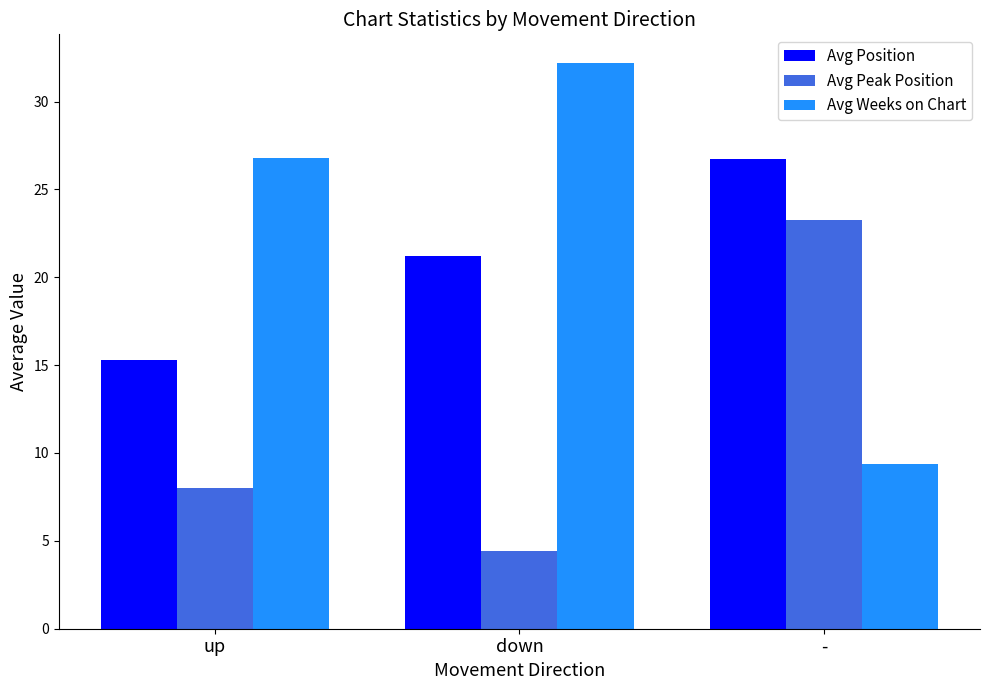

What value does the Avg Weeks on Chart series have at up?

26.8